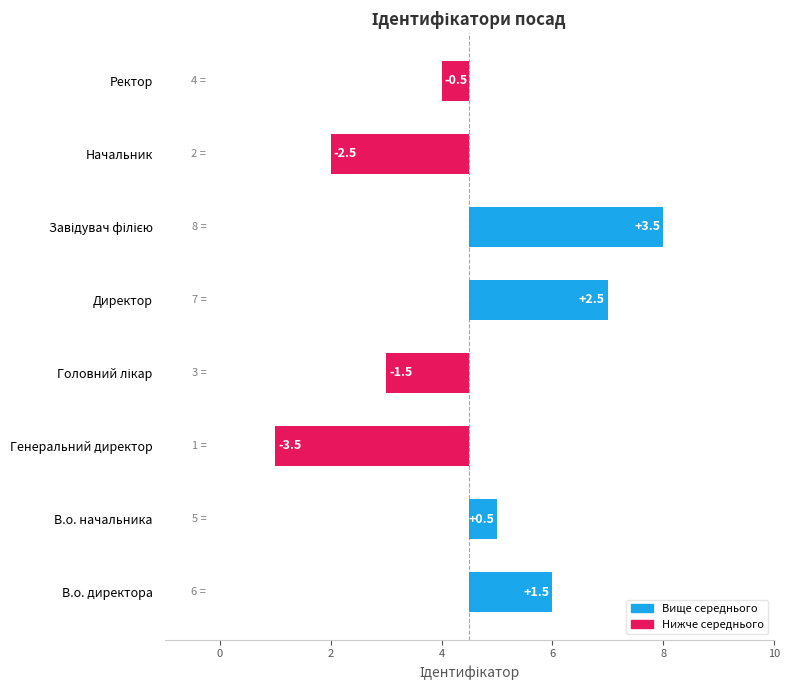

What is the difference between the second highest and second lowest values?

5.0